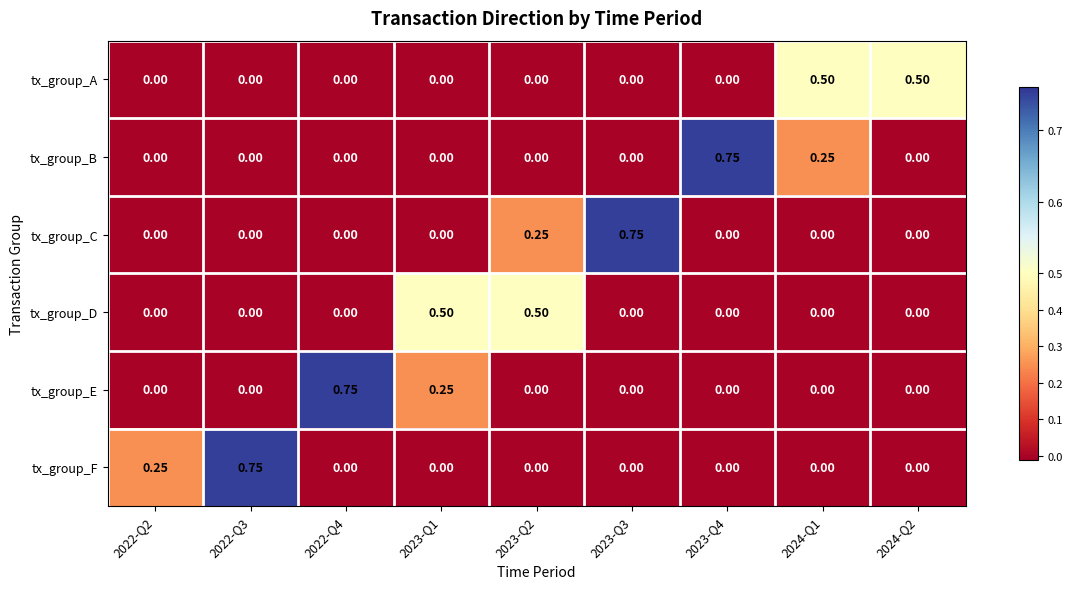

Which series changed the most between 2022-Q2 and 2023-Q3?

tx_group_C